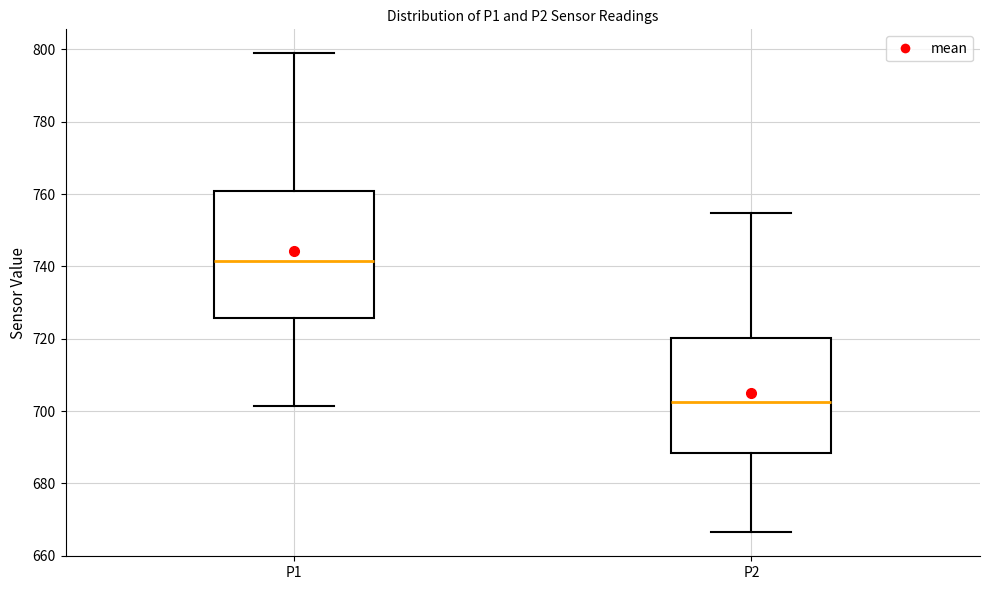

Reading left to right, transcribe this box plot: for each box, give where its median line is, the range the box spans, and where its two whiskers end, as read against the y-axis. The values are not printed on the chart, so give them approximately, as read against the axis.

P1: median 742, box 726 to 760, whiskers 702 to 798
P2: median 702, box 688 to 720, whiskers 666 to 754